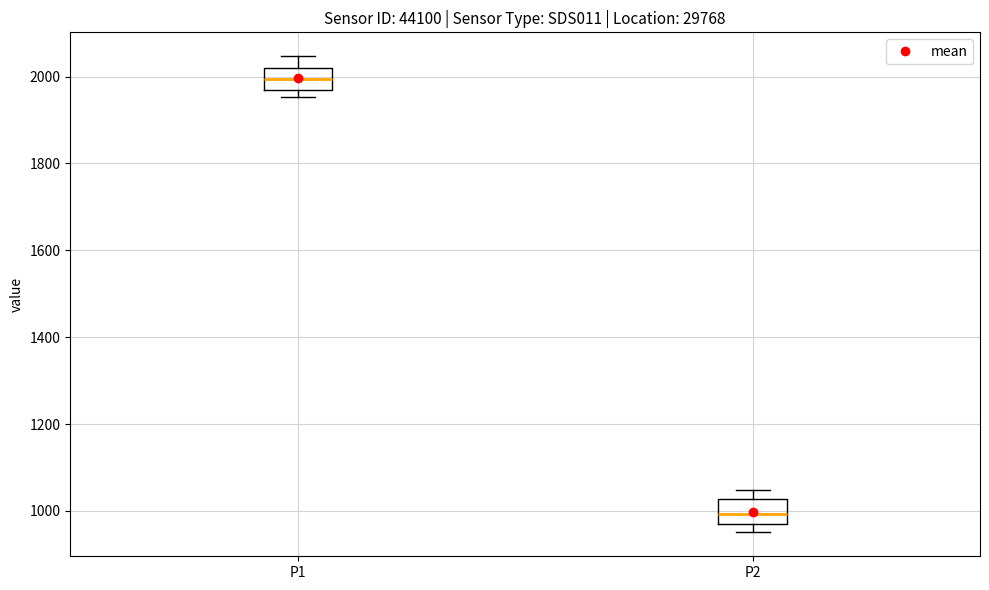

Reading left to right, read every box against the y-axis: the position of its median line, the range the box covers, and the ends of its whiskers. The values are not printed on the chart, so give them approximately, as read against the axis.

P1: median 2000, box 1960 to 2020, whiskers 1960 (just below the box's lower edge) to 2040
P2: median 1000, box 960 to 1020, whiskers 960 (just below the box's lower edge) to 1040